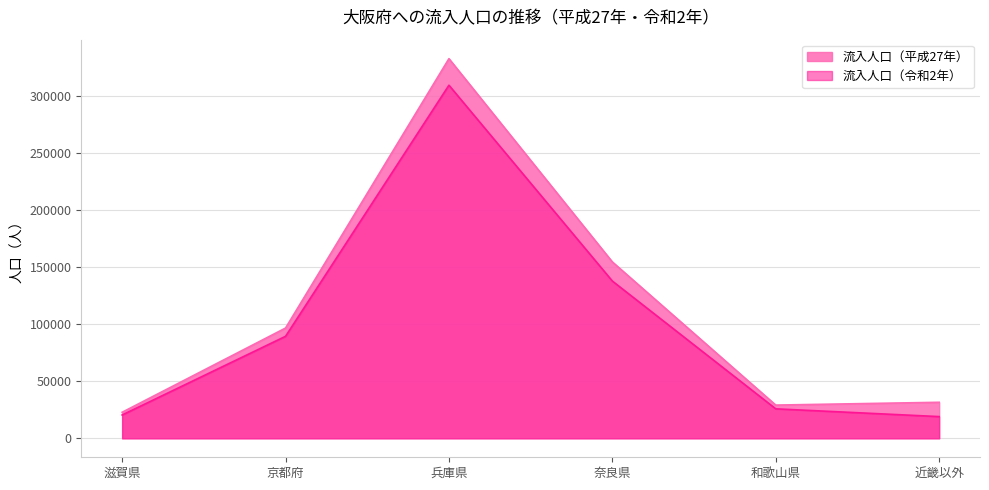

True or false: 流入人口（平成27年） and 流入人口（令和2年） cross at least once.

False